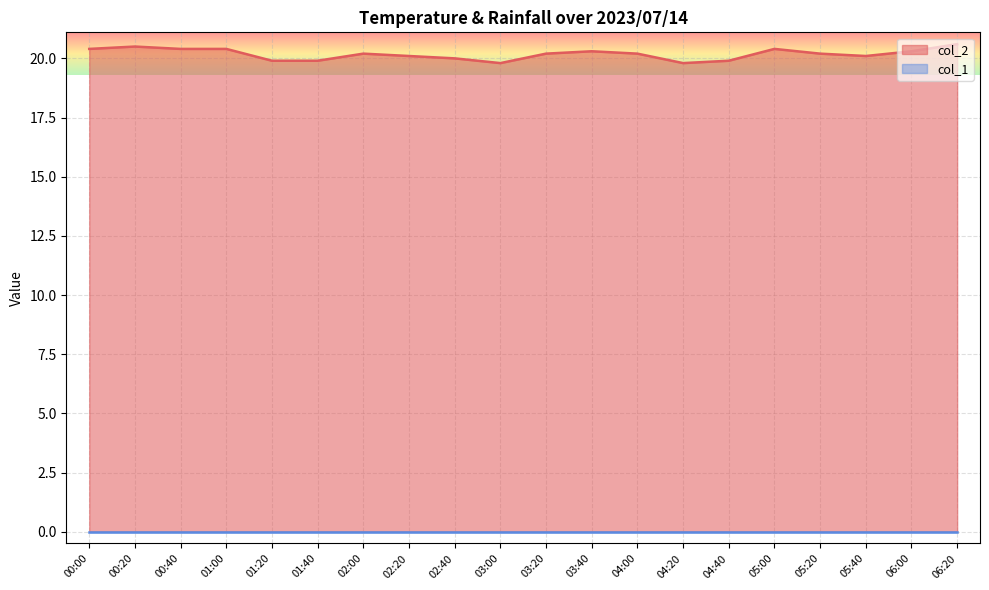

Reading left to right, extract all data points from this chart.

00:00=20.4	00:20=20.5	00:40=20.4	01:00=20.4	01:20=19.9	01:40=19.9	02:00=20.2	02:20=20.1	02:40=20.0	03:00=19.8	03:20=20.2	03:40=20.3	04:00=20.2	04:20=19.8	04:40=19.9	05:00=20.4	05:20=20.2	05:40=20.1	06:00=20.3	06:20=20.6